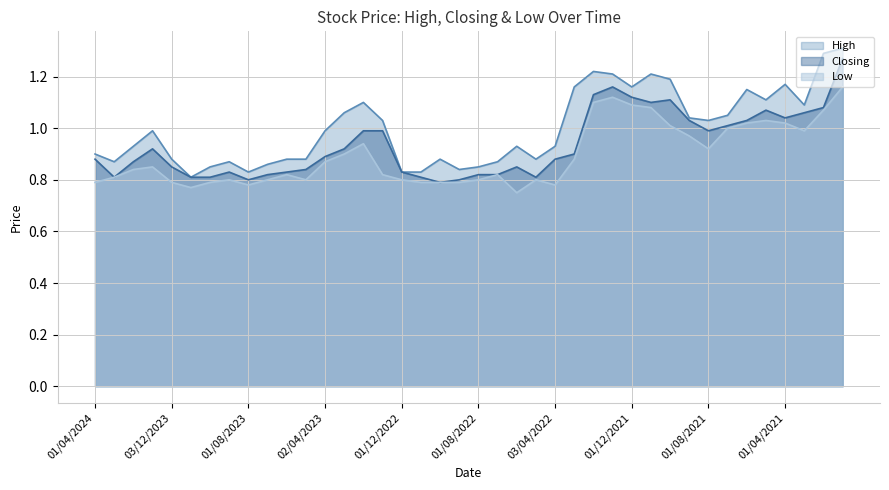

Is the value of Closing at 01/12/2021 greater than the value of High at 02/10/2022?

Yes